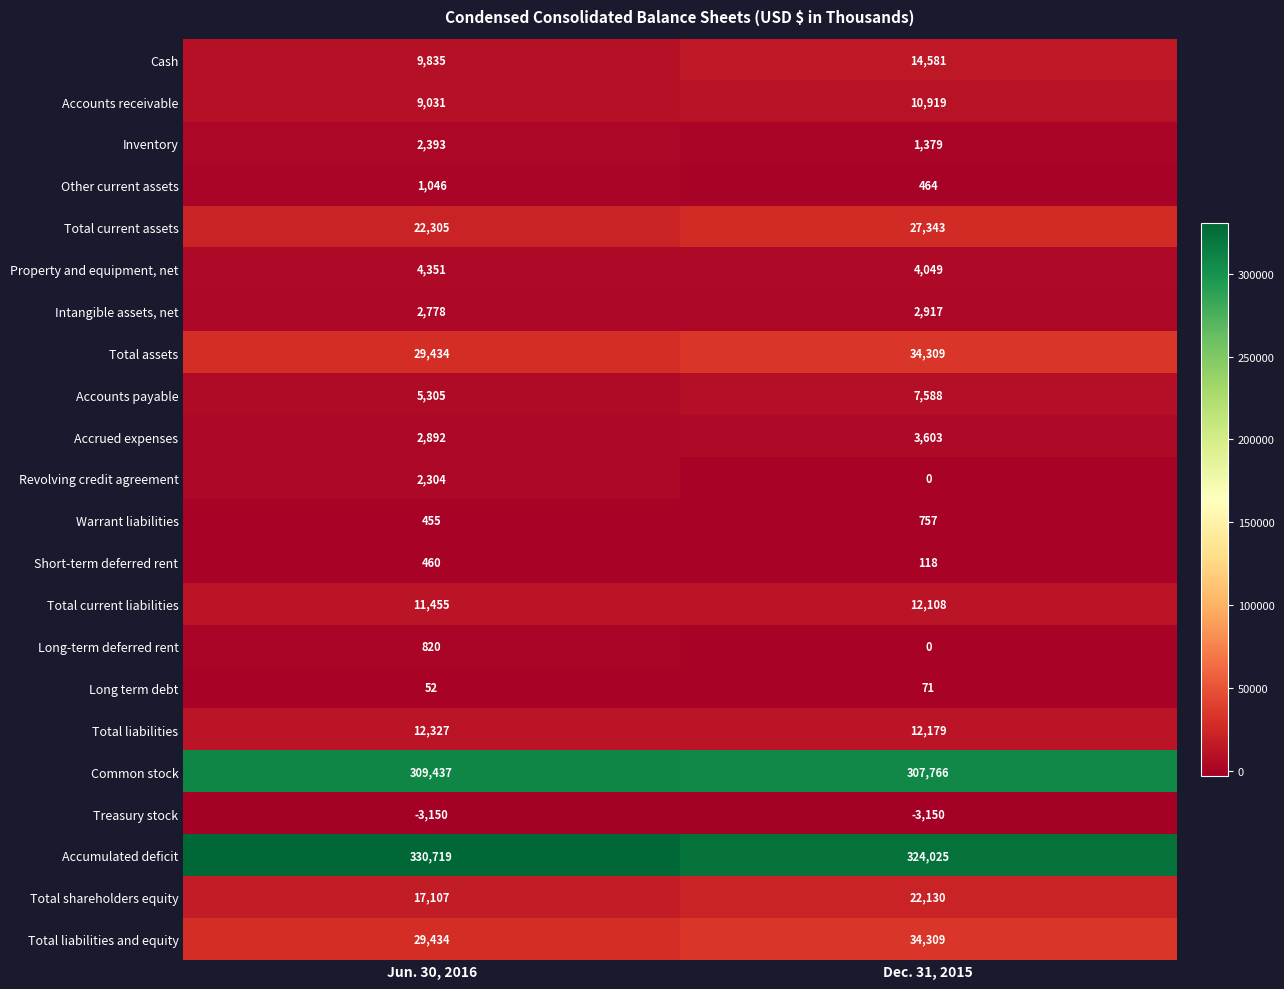

At which label does Intangible assets, net reach its minimum?

Jun. 30, 2016